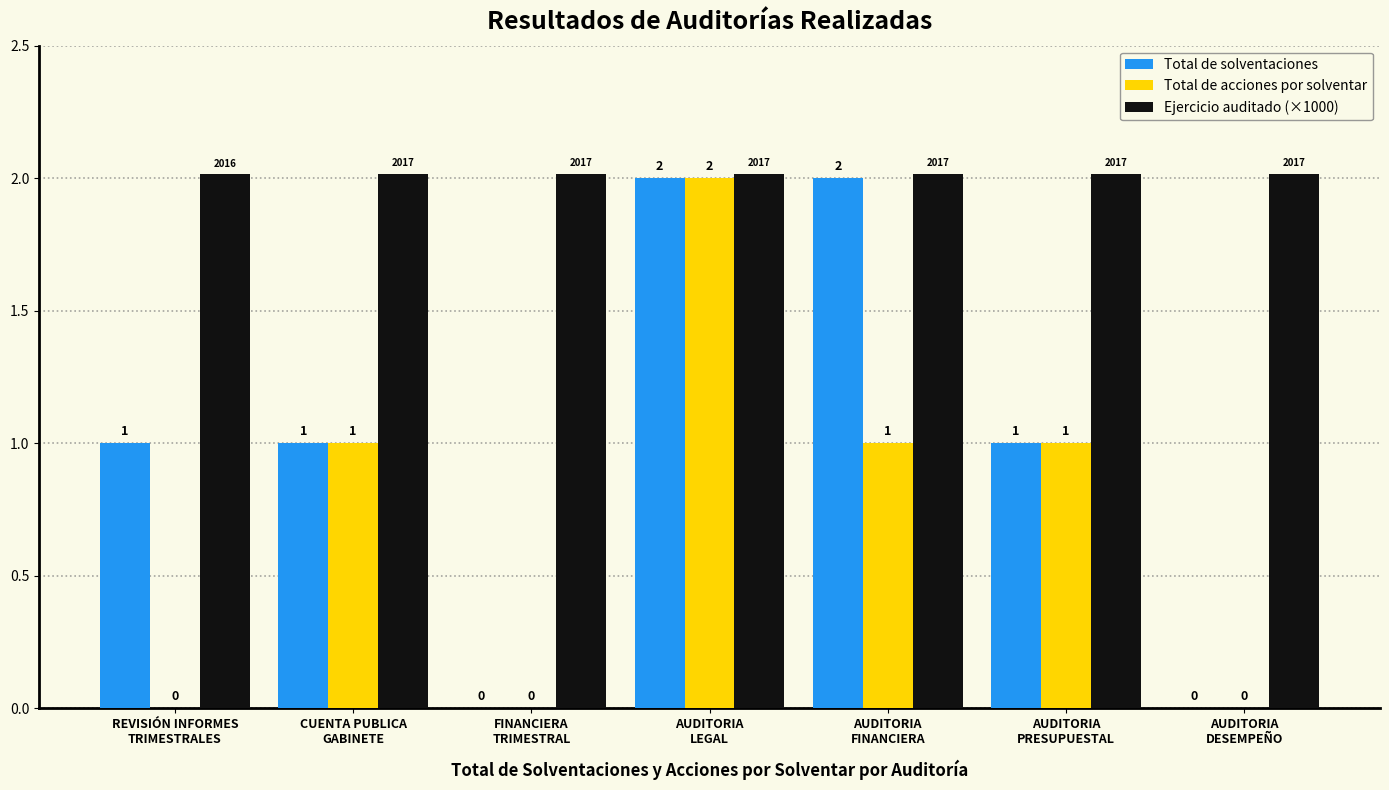

Is it true that Ejercicio auditado (×1000) equals 2.9 at AUDITORIA
PRESUPUESTAL?

False